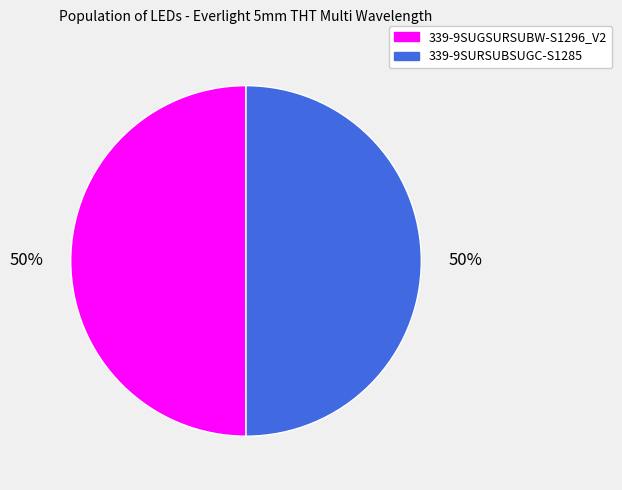

How many slices are in this pie chart?

2